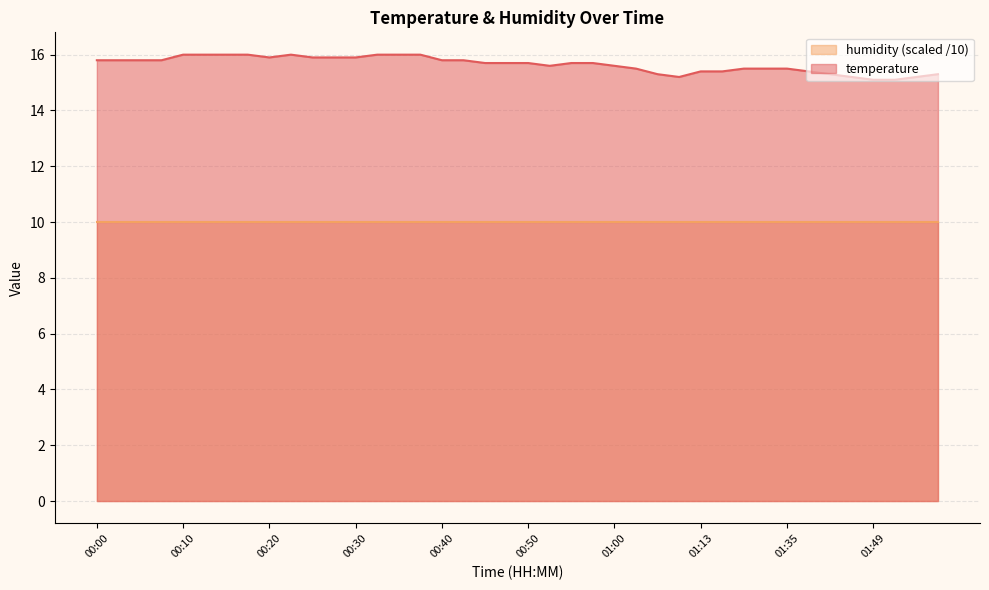

What is the label of the 3rd point from the right?

01:52